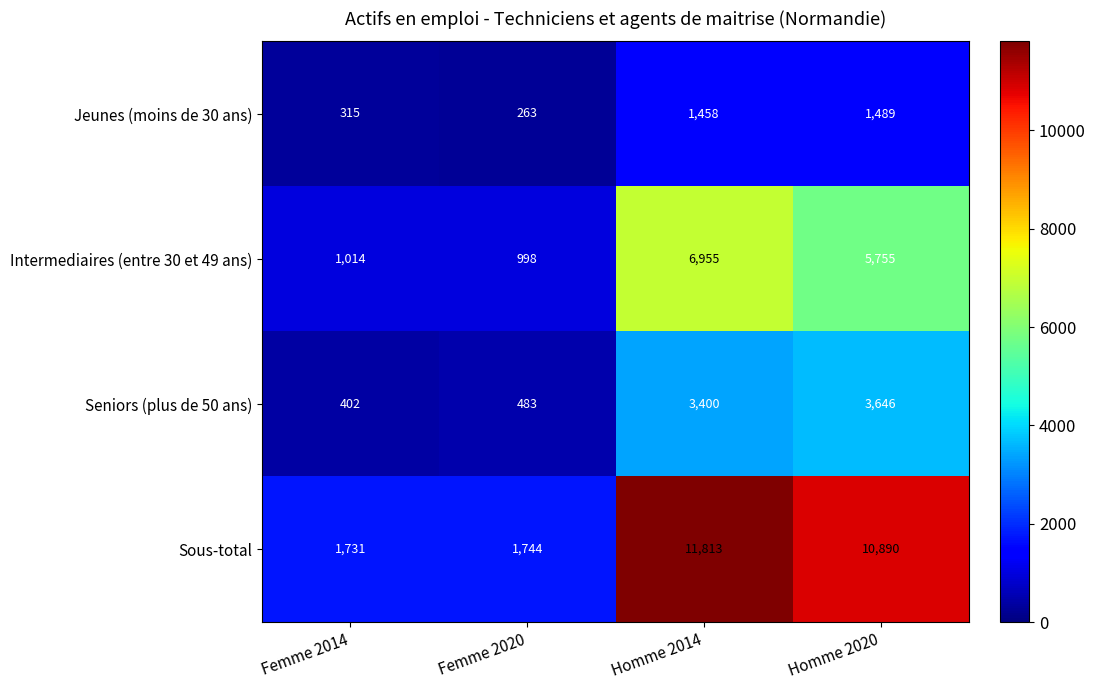

Reading left to right, transcribe all the data shown in this chart.

Jeunes (moins de 30 ans): Femme 2014=315	Femme 2020=263	Homme 2014=1458	Homme 2020=1489
Intermediaires (entre 30 et 49 ans): Femme 2014=1014	Femme 2020=998	Homme 2014=6955	Homme 2020=5755
Seniors (plus de 50 ans): Femme 2014=402	Femme 2020=483	Homme 2014=3400	Homme 2020=3646
Sous-total: Femme 2014=1731	Femme 2020=1744	Homme 2014=11813	Homme 2020=10890